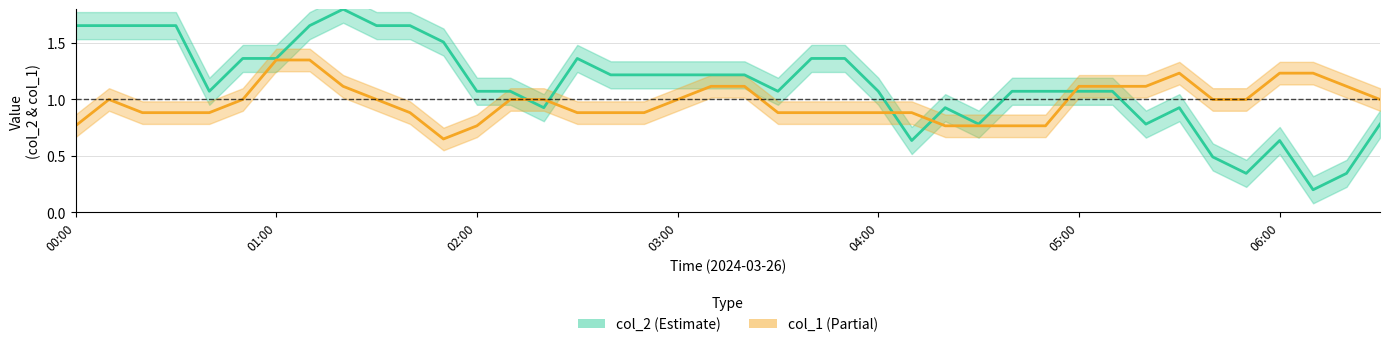

The col_2 series shows 0.8 at 9. True or false?

False